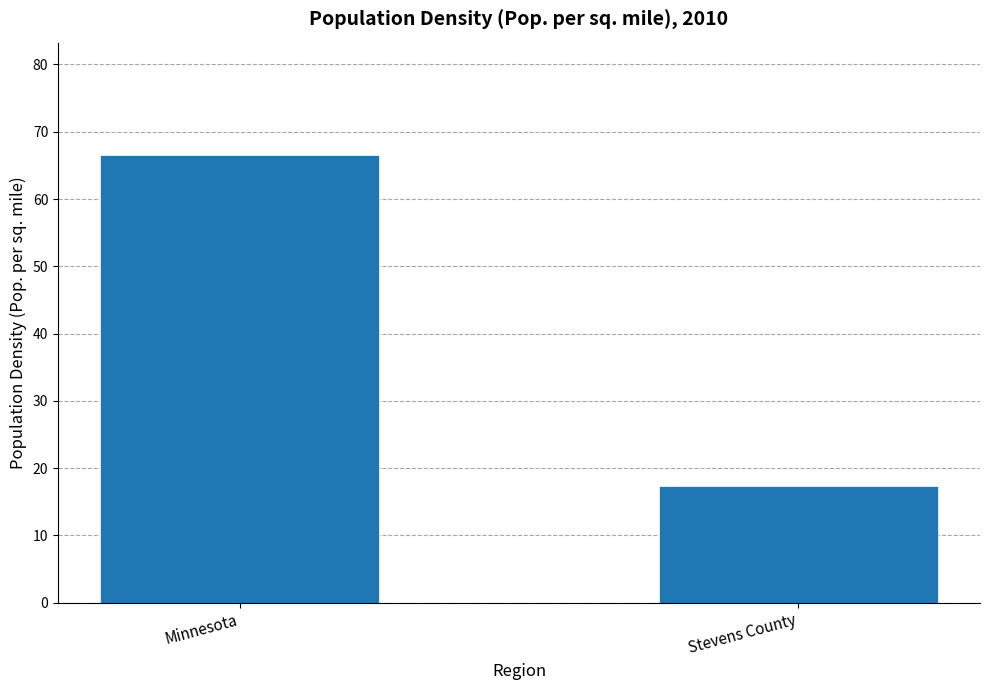

Which has a higher value, Minnesota or Stevens County?

Minnesota